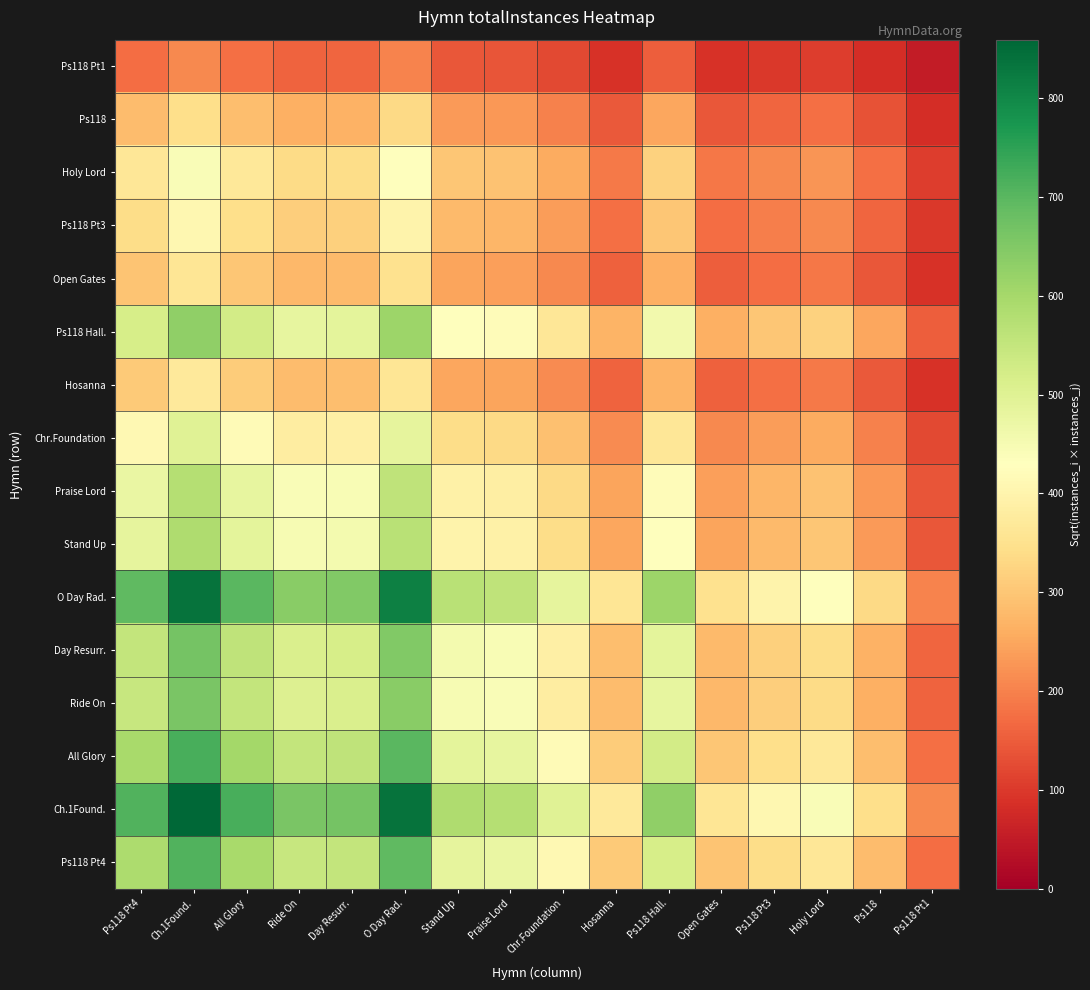

Reading right to left, what are all the values shown in this chart?

Ps118 Pt4: Ps118 Pt1=173.3	Ps118=284.1	Holy Lord=364.8	Ps118 Pt3=338.9	Open Gates=298.2	Ps118 Hall.=520.0	Hosanna=306.0	Chr.Foundation=412.6	Praise Lord=475.6	Stand Up=484.2	O Day Rad.=692.0	Day Resurr.=552.4	Ride On=545.4	All Glory=595.0	Ch.1Found.=711.3	Ps118 Pt4=589.0
Ch.1Found.: Ps118 Pt1=209.3	Ps118=343.0	Holy Lord=440.6	Ps118 Pt3=409.3	Open Gates=360.2	Ps118 Hall.=627.9	Hosanna=369.6	Chr.Foundation=498.2	Praise Lord=574.3	Stand Up=584.7	O Day Rad.=835.7	Day Resurr.=667.1	Ride On=658.6	All Glory=718.5	Ch.1Found.=859.0	Ps118 Pt4=711.3
All Glory: Ps118 Pt1=175.1	Ps118=286.9	Holy Lord=368.5	Ps118 Pt3=342.3	Open Gates=301.2	Ps118 Hall.=525.2	Hosanna=309.1	Chr.Foundation=416.8	Praise Lord=480.4	Stand Up=489.1	O Day Rad.=699.0	Day Resurr.=558.0	Ride On=550.9	All Glory=601.0	Ch.1Found.=718.5	Ps118 Pt4=595.0
Ride On: Ps118 Pt1=160.5	Ps118=263.0	Holy Lord=337.8	Ps118 Pt3=313.8	Open Gates=276.1	Ps118 Hall.=481.5	Hosanna=283.4	Chr.Foundation=382.0	Praise Lord=440.4	Stand Up=448.3	O Day Rad.=640.8	Day Resurr.=511.5	Ride On=505.0	All Glory=550.9	Ch.1Found.=658.6	Ps118 Pt4=545.4
Day Resurr.: Ps118 Pt1=162.5	Ps118=266.4	Holy Lord=342.2	Ps118 Pt3=317.8	Open Gates=279.7	Ps118 Hall.=487.6	Hosanna=287.0	Chr.Foundation=386.9	Praise Lord=446.0	Stand Up=454.1	O Day Rad.=648.9	Day Resurr.=518.0	Ride On=511.5	All Glory=558.0	Ch.1Found.=667.1	Ps118 Pt4=552.4
O Day Rad.: Ps118 Pt1=203.6	Ps118=333.7	Holy Lord=428.6	Ps118 Pt3=398.2	Open Gates=350.4	Ps118 Hall.=610.9	Hosanna=359.5	Chr.Foundation=484.7	Praise Lord=558.7	Stand Up=568.8	O Day Rad.=813.0	Day Resurr.=648.9	Ride On=640.8	All Glory=699.0	Ch.1Found.=835.7	Ps118 Pt4=692.0
Stand Up: Ps118 Pt1=142.5	Ps118=233.5	Holy Lord=299.9	Ps118 Pt3=278.6	Open Gates=245.1	Ps118 Hall.=427.4	Hosanna=251.6	Chr.Foundation=339.1	Praise Lord=390.9	Stand Up=398.0	O Day Rad.=568.8	Day Resurr.=454.1	Ride On=448.3	All Glory=489.1	Ch.1Found.=584.7	Ps118 Pt4=484.2
Praise Lord: Ps118 Pt1=139.9	Ps118=229.4	Holy Lord=294.6	Ps118 Pt3=273.6	Open Gates=240.8	Ps118 Hall.=419.8	Hosanna=247.1	Chr.Foundation=333.1	Praise Lord=384.0	Stand Up=390.9	O Day Rad.=558.7	Day Resurr.=446.0	Ride On=440.4	All Glory=480.4	Ch.1Found.=574.3	Ps118 Pt4=475.6
Chr.Foundation: Ps118 Pt1=121.4	Ps118=199.0	Holy Lord=255.6	Ps118 Pt3=237.4	Open Gates=208.9	Ps118 Hall.=364.2	Hosanna=214.4	Chr.Foundation=289.0	Praise Lord=333.1	Stand Up=339.1	O Day Rad.=484.7	Day Resurr.=386.9	Ride On=382.0	All Glory=416.8	Ch.1Found.=498.2	Ps118 Pt4=412.6
Hosanna: Ps118 Pt1=90.0	Ps118=147.6	Holy Lord=189.6	Ps118 Pt3=176.1	Open Gates=154.9	Ps118 Hall.=270.1	Hosanna=159.0	Chr.Foundation=214.4	Praise Lord=247.1	Stand Up=251.6	O Day Rad.=359.5	Day Resurr.=287.0	Ride On=283.4	All Glory=309.1	Ch.1Found.=369.6	Ps118 Pt4=306.0
Ps118 Hall.: Ps118 Pt1=153.0	Ps118=250.8	Holy Lord=322.1	Ps118 Pt3=299.2	Open Gates=263.3	Ps118 Hall.=459.0	Hosanna=270.1	Chr.Foundation=364.2	Praise Lord=419.8	Stand Up=427.4	O Day Rad.=610.9	Day Resurr.=487.6	Ride On=481.5	All Glory=525.2	Ch.1Found.=627.9	Ps118 Pt4=520.0
Open Gates: Ps118 Pt1=87.8	Ps118=143.8	Holy Lord=184.7	Ps118 Pt3=171.6	Open Gates=151.0	Ps118 Hall.=263.3	Hosanna=154.9	Chr.Foundation=208.9	Praise Lord=240.8	Stand Up=245.1	O Day Rad.=350.4	Day Resurr.=279.7	Ride On=276.1	All Glory=301.2	Ch.1Found.=360.2	Ps118 Pt4=298.2
Ps118 Pt3: Ps118 Pt1=99.7	Ps118=163.4	Holy Lord=209.9	Ps118 Pt3=195.0	Open Gates=171.6	Ps118 Hall.=299.2	Hosanna=176.1	Chr.Foundation=237.4	Praise Lord=273.6	Stand Up=278.6	O Day Rad.=398.2	Day Resurr.=317.8	Ride On=313.8	All Glory=342.3	Ch.1Found.=409.3	Ps118 Pt4=338.9
Holy Lord: Ps118 Pt1=107.4	Ps118=176.0	Holy Lord=226.0	Ps118 Pt3=209.9	Open Gates=184.7	Ps118 Hall.=322.1	Hosanna=189.6	Chr.Foundation=255.6	Praise Lord=294.6	Stand Up=299.9	O Day Rad.=428.6	Day Resurr.=342.2	Ride On=337.8	All Glory=368.5	Ch.1Found.=440.6	Ps118 Pt4=364.8
Ps118: Ps118 Pt1=83.6	Ps118=137.0	Holy Lord=176.0	Ps118 Pt3=163.4	Open Gates=143.8	Ps118 Hall.=250.8	Hosanna=147.6	Chr.Foundation=199.0	Praise Lord=229.4	Stand Up=233.5	O Day Rad.=333.7	Day Resurr.=266.4	Ride On=263.0	All Glory=286.9	Ch.1Found.=343.0	Ps118 Pt4=284.1
Ps118 Pt1: Ps118 Pt1=51.0	Ps118=83.6	Holy Lord=107.4	Ps118 Pt3=99.7	Open Gates=87.8	Ps118 Hall.=153.0	Hosanna=90.0	Chr.Foundation=121.4	Praise Lord=139.9	Stand Up=142.5	O Day Rad.=203.6	Day Resurr.=162.5	Ride On=160.5	All Glory=175.1	Ch.1Found.=209.3	Ps118 Pt4=173.3